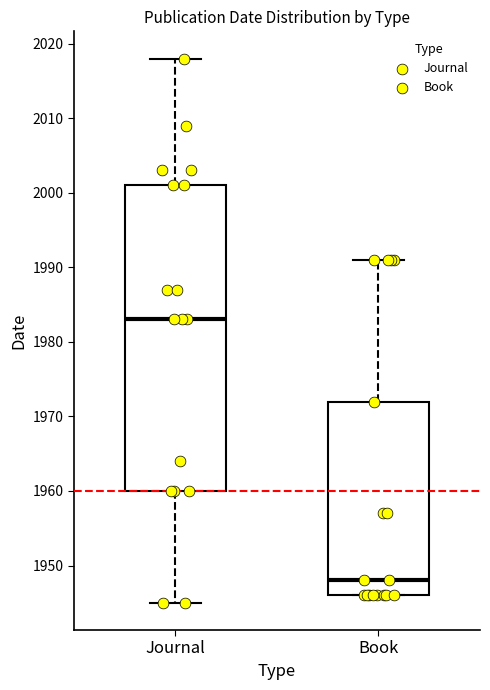

Where does the median line of the box for Journal sit on the y-axis? The values are not printed on the chart, so give them approximately, as read against the axis.

1983